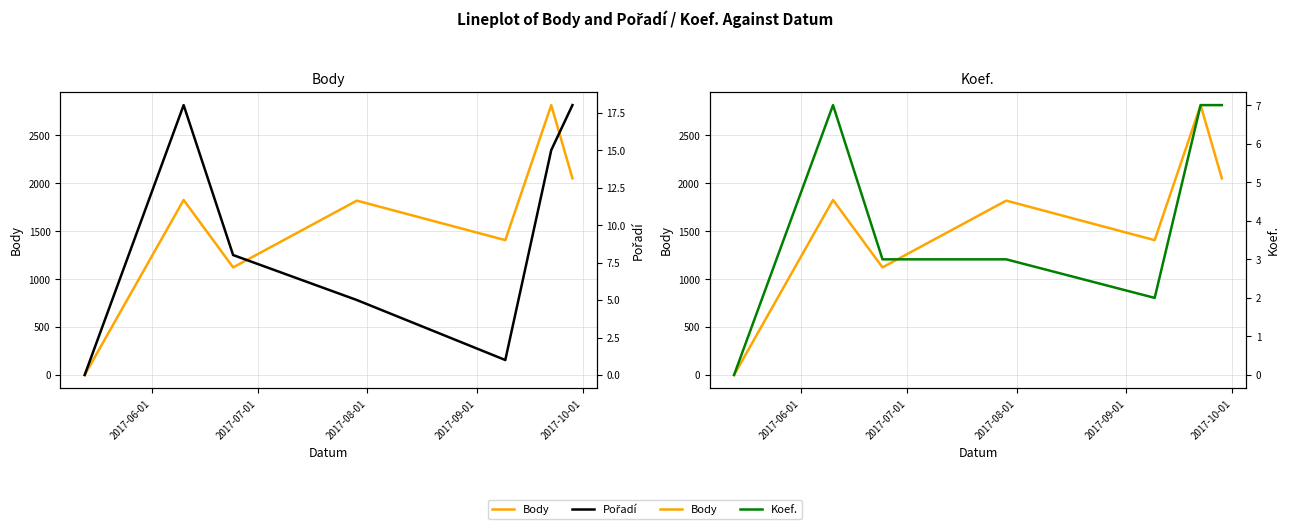

How many intersections are there between Koef. and Pořadí?

2